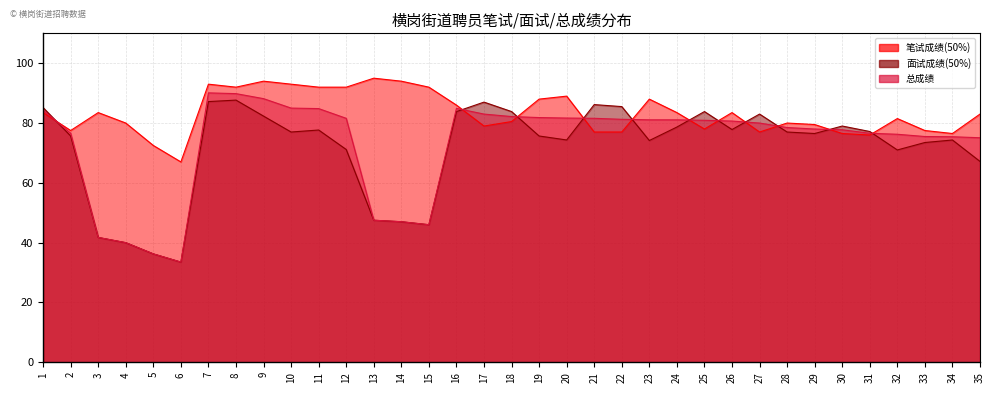

How many data points does each series have?

35